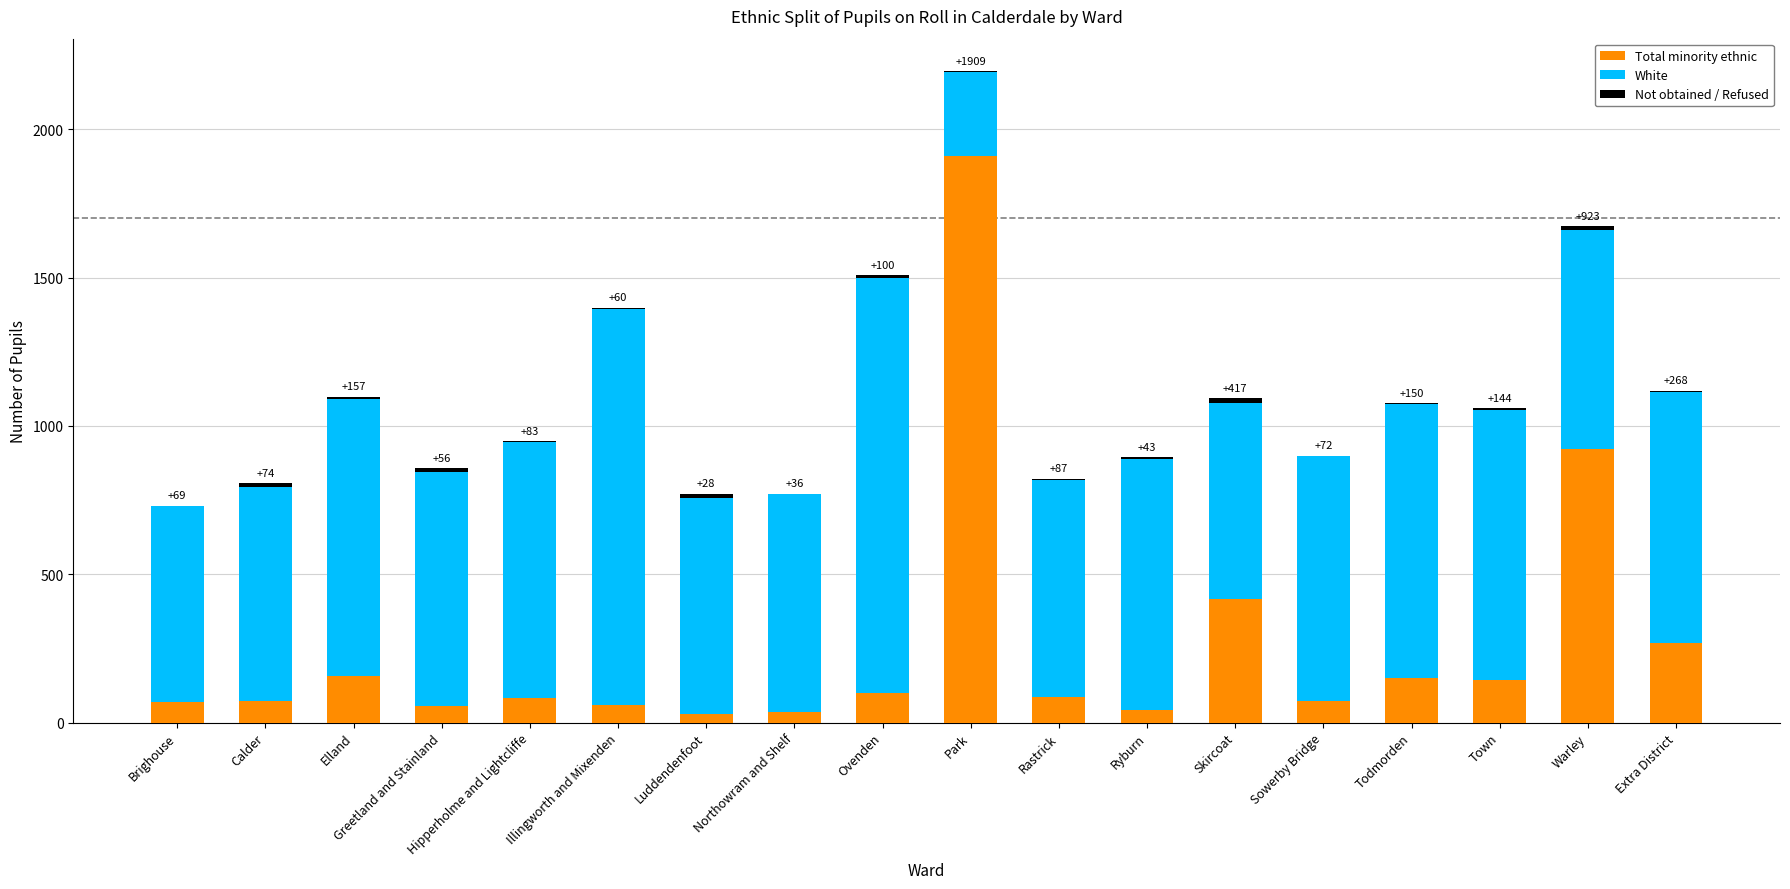

Which category has the highest value in the Total minority ethnic series?

Park